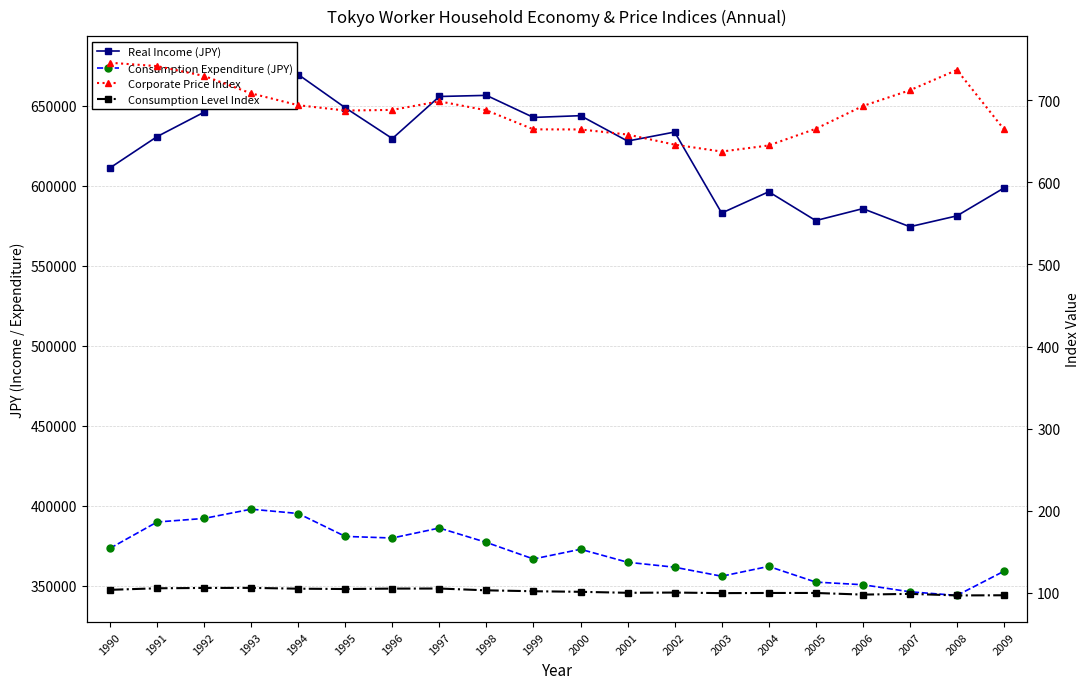

Rank the series at 2006 from lowest to highest value.

Consumption Level Index, Corporate Price Index, Consumption Expenditure (JPY), Real Income (JPY)